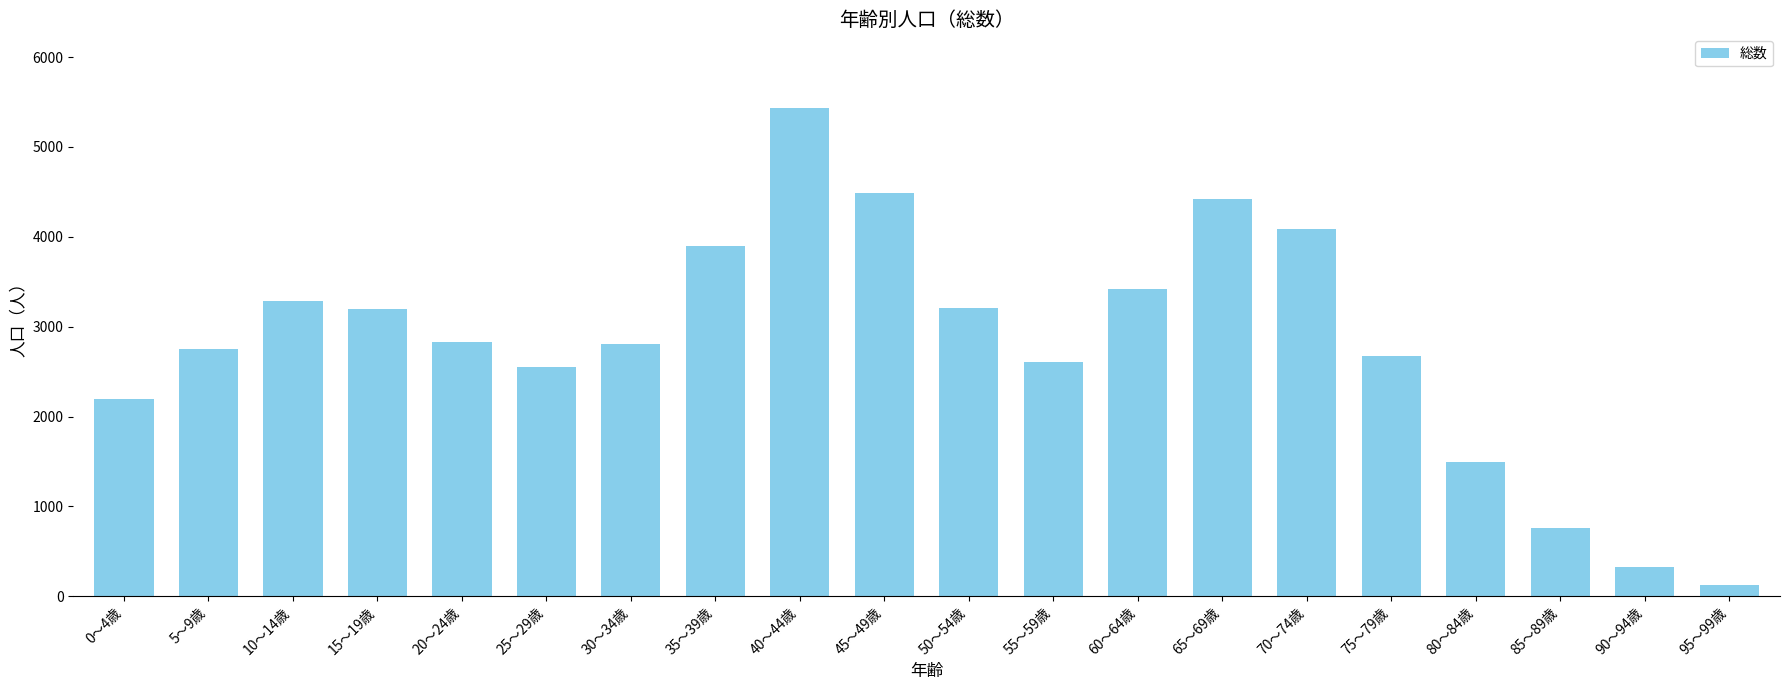

What is the greatest value displayed?

5437